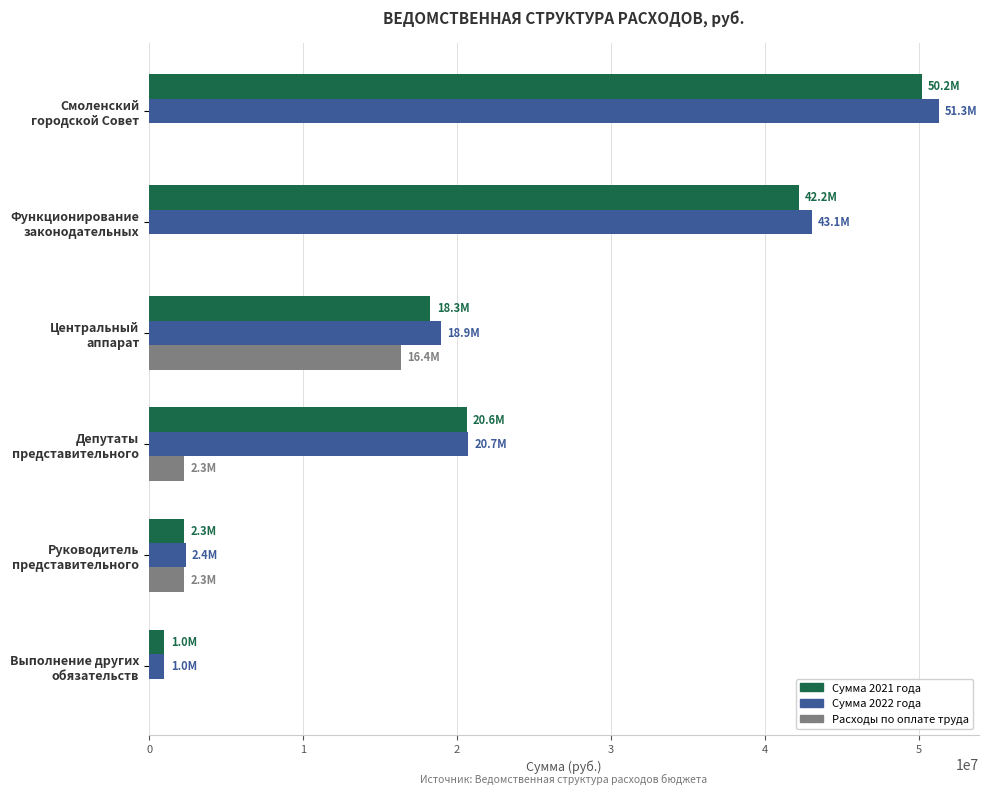

At which label is Сумма 2022 года closest to 26158805?

Депутаты
представительного